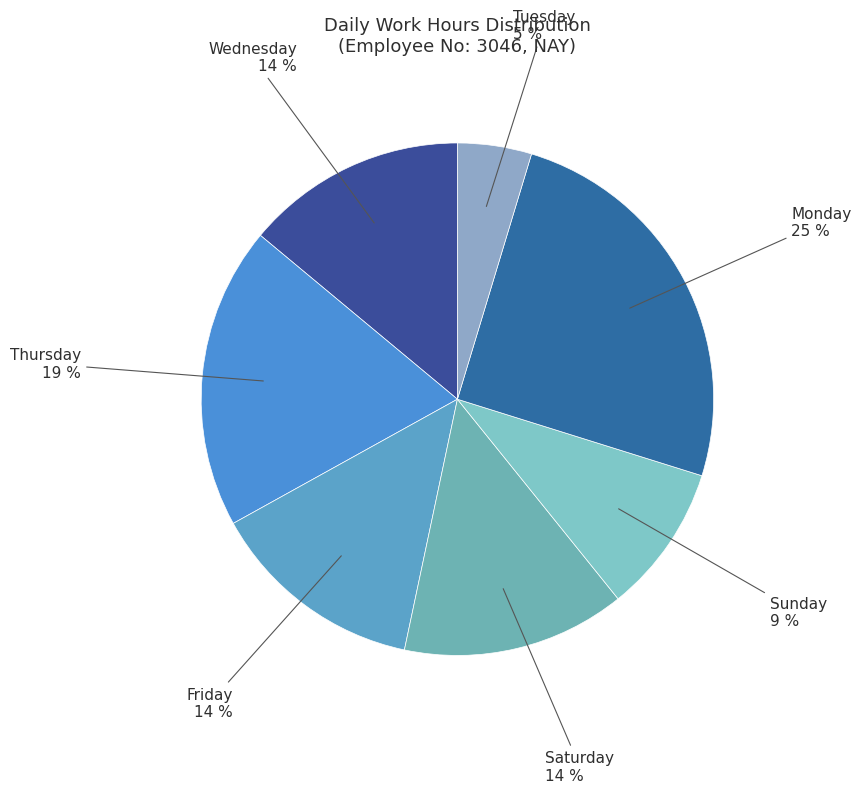

To the nearest percent, what is the average slice percentage?

14%